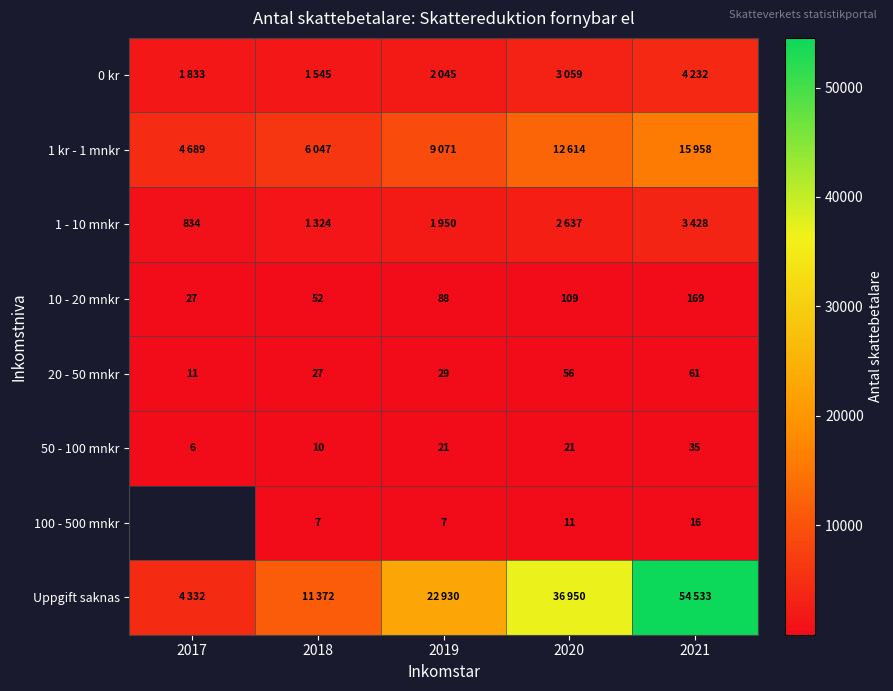

What is the sum of the 50 - 100 mnkr values at 2020 and 2017?

27